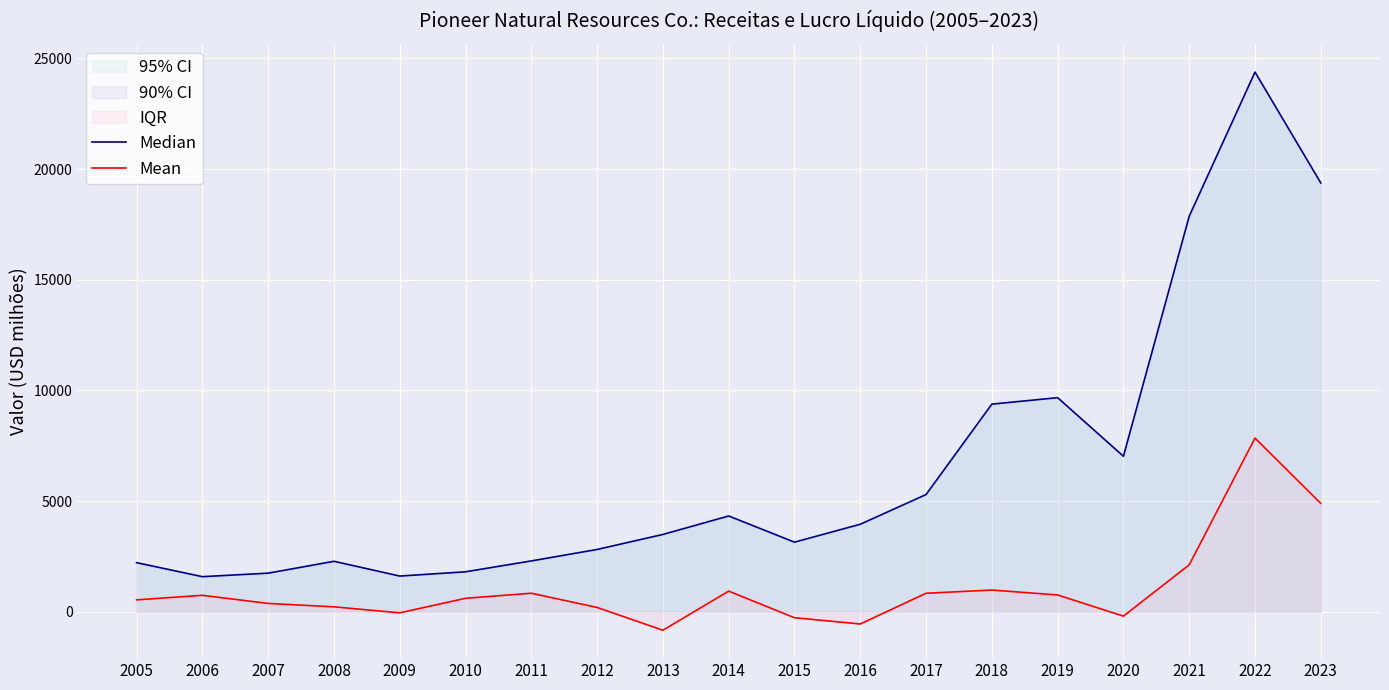

List the series in order of their peak value, lowest first.

Mean, Median